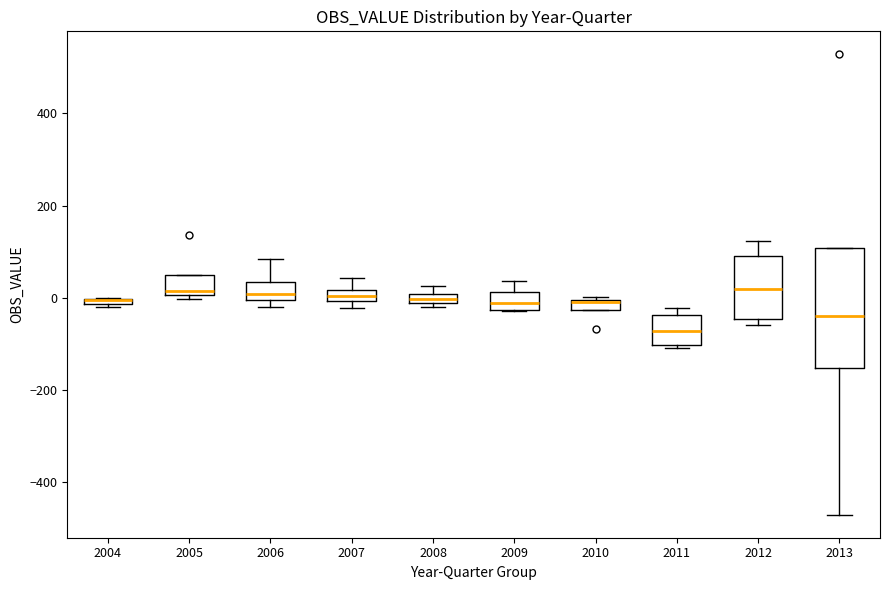

Where is the lower edge of the box at x = 2006 on the y-axis? The values are not printed on the chart, so give them approximately, as read against the axis.

0